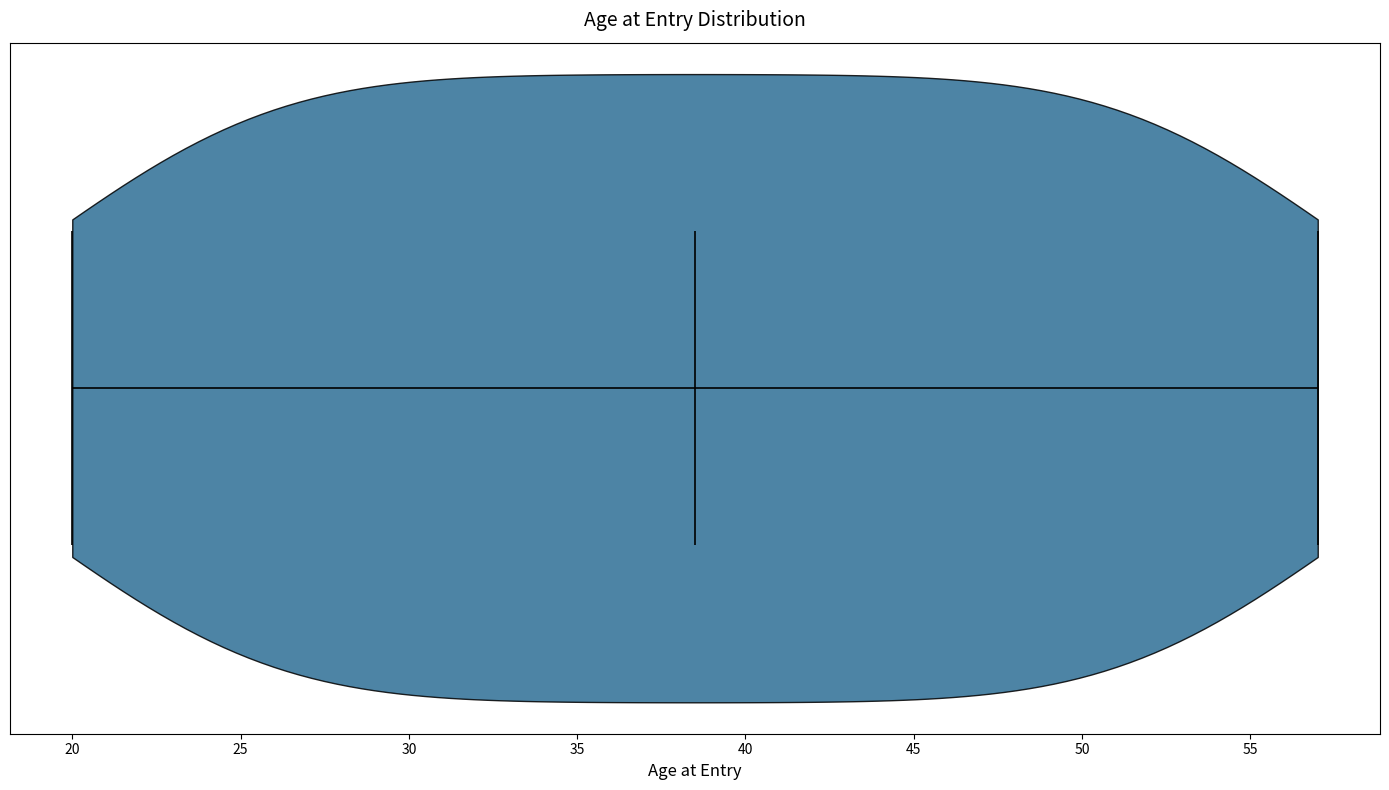

Read this violin plot against the x-axis: where its median line is, and the lowest and highest points the violin reaches. The values are not printed on the chart, so give them approximately, as read against the axis.

median line 38.5, lowest point 20.0, highest point 57.0